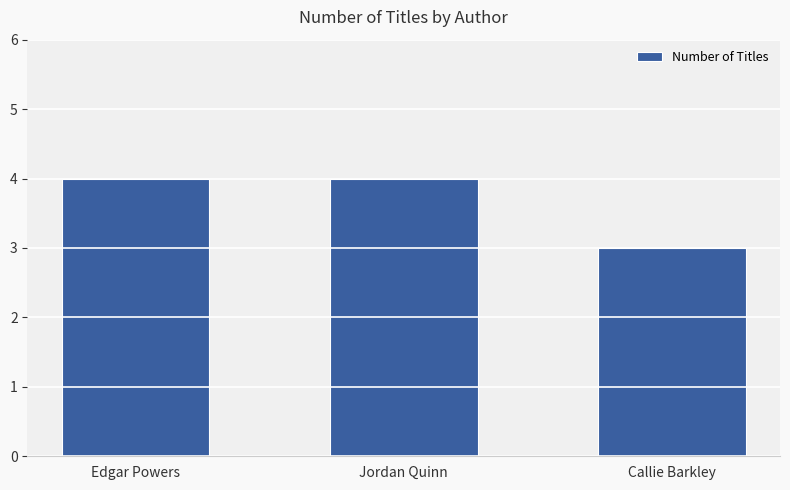

What is the difference between the maximum and minimum values?

1